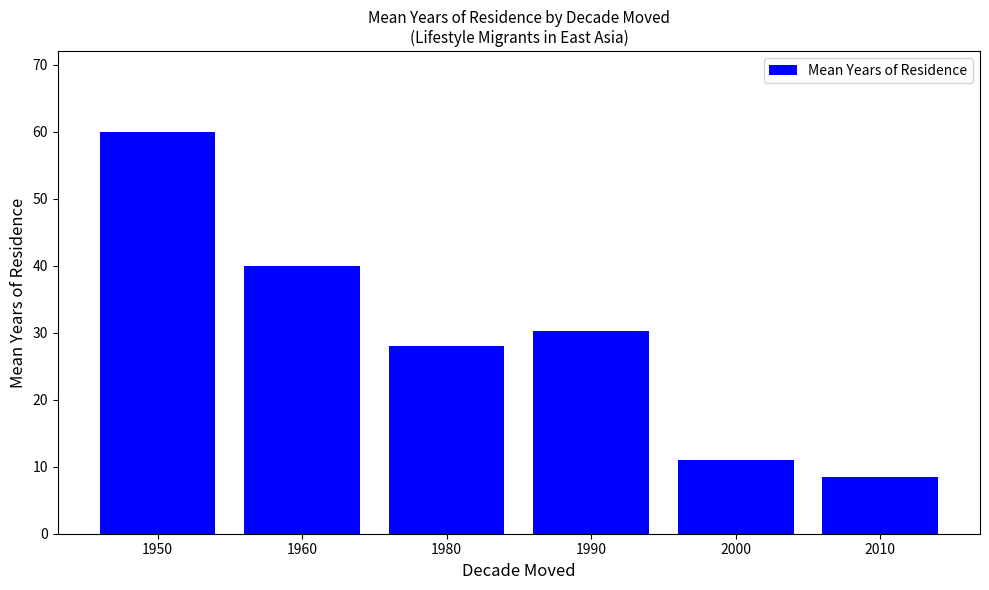

List the labels in order of value, smallest first.

2010, 2000, 1980, 1990, 1960, 1950